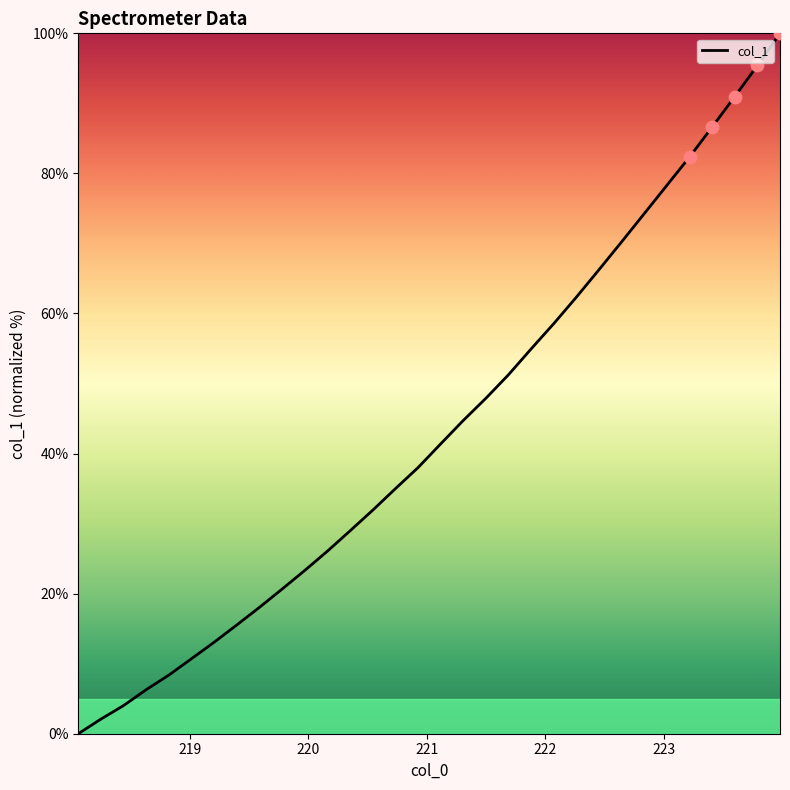

What is the greatest value displayed?

100.0